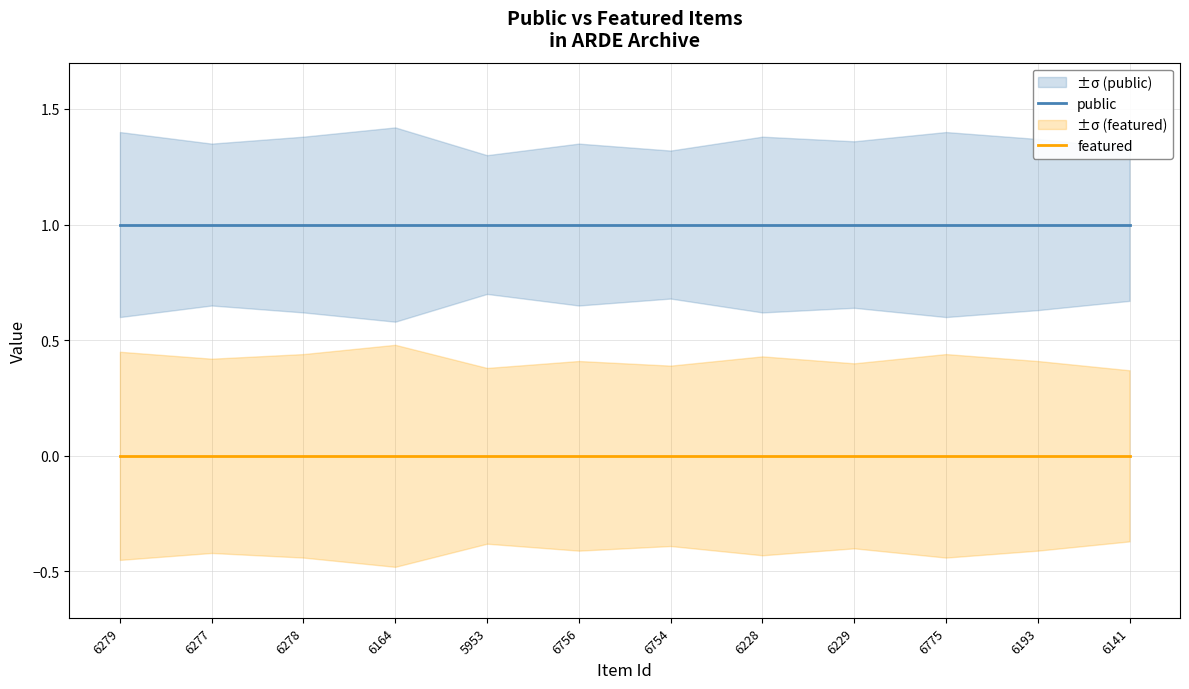

Which category has the highest value in the featured series?

6279